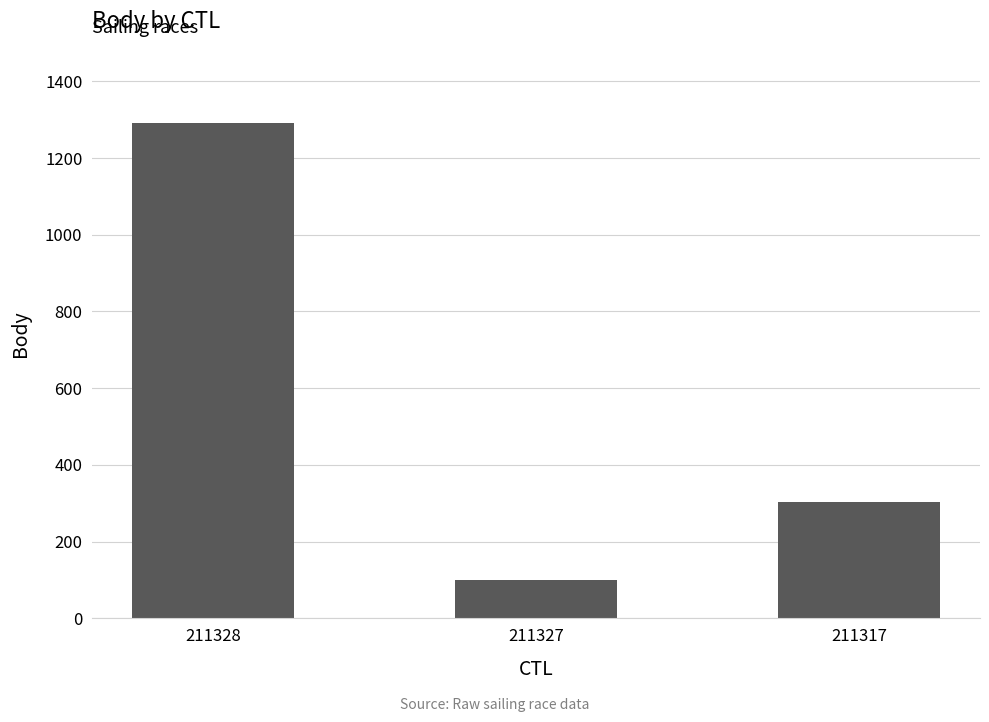

How many data points are less than 303?

1